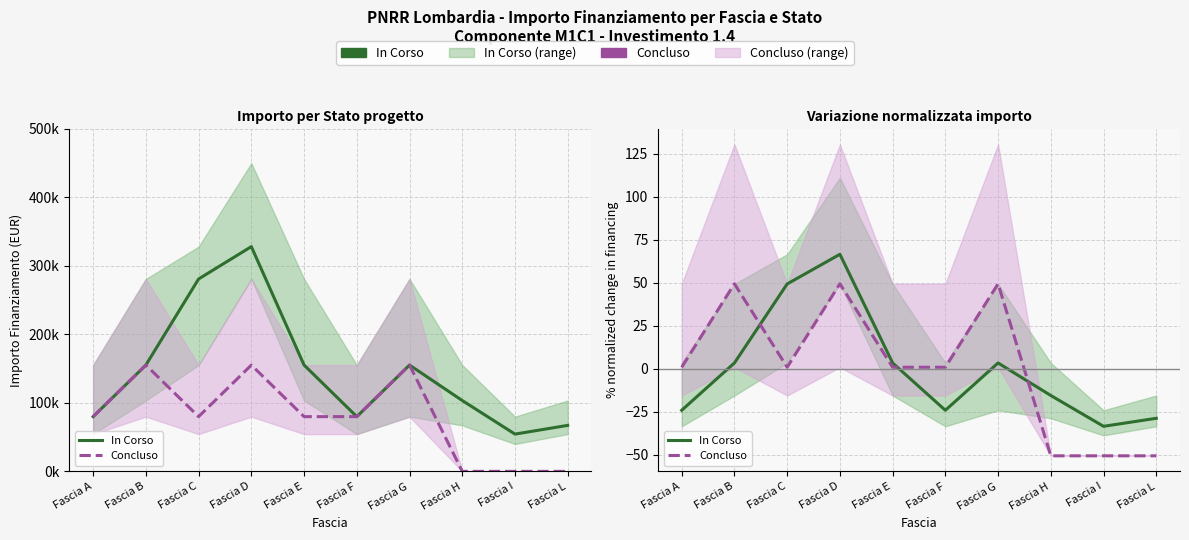

What is the smallest value displayed?

-50.6